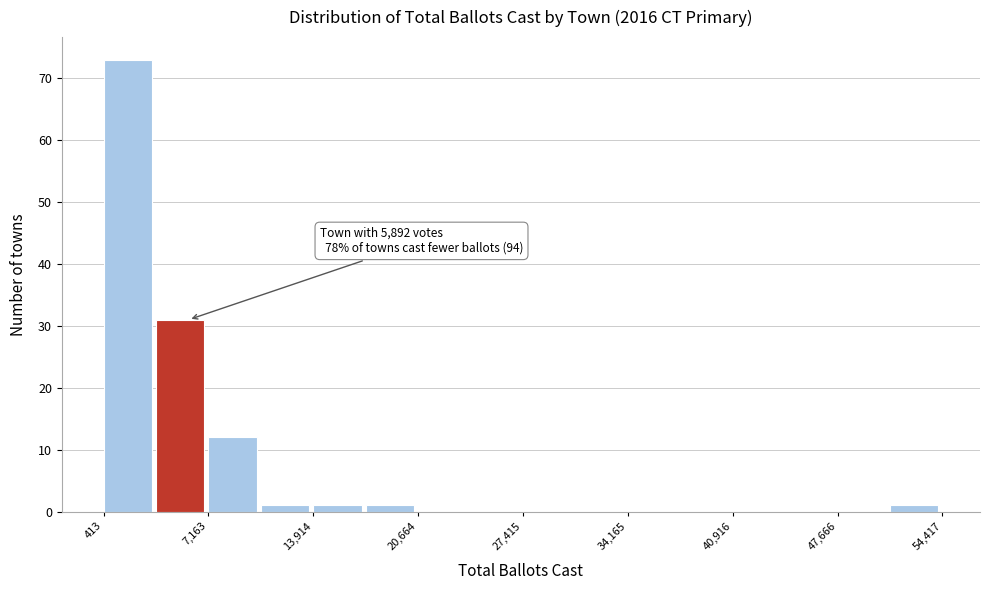

Around what value on the x-axis is the tallest bar? Give the approximate position of its centre, as read against the axis.

2000